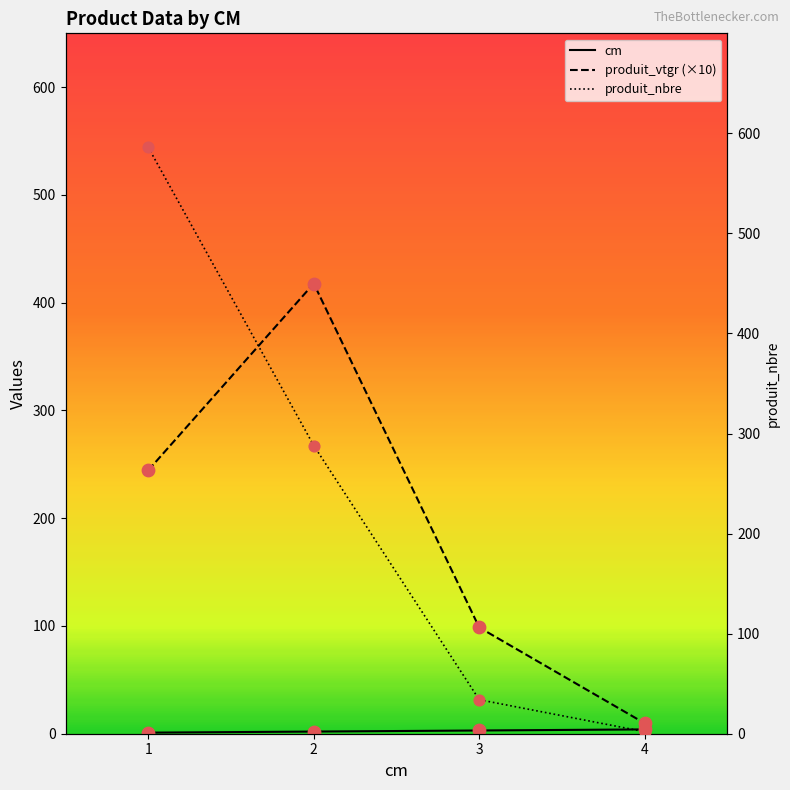

What is the total value across all series at 3?

135.6